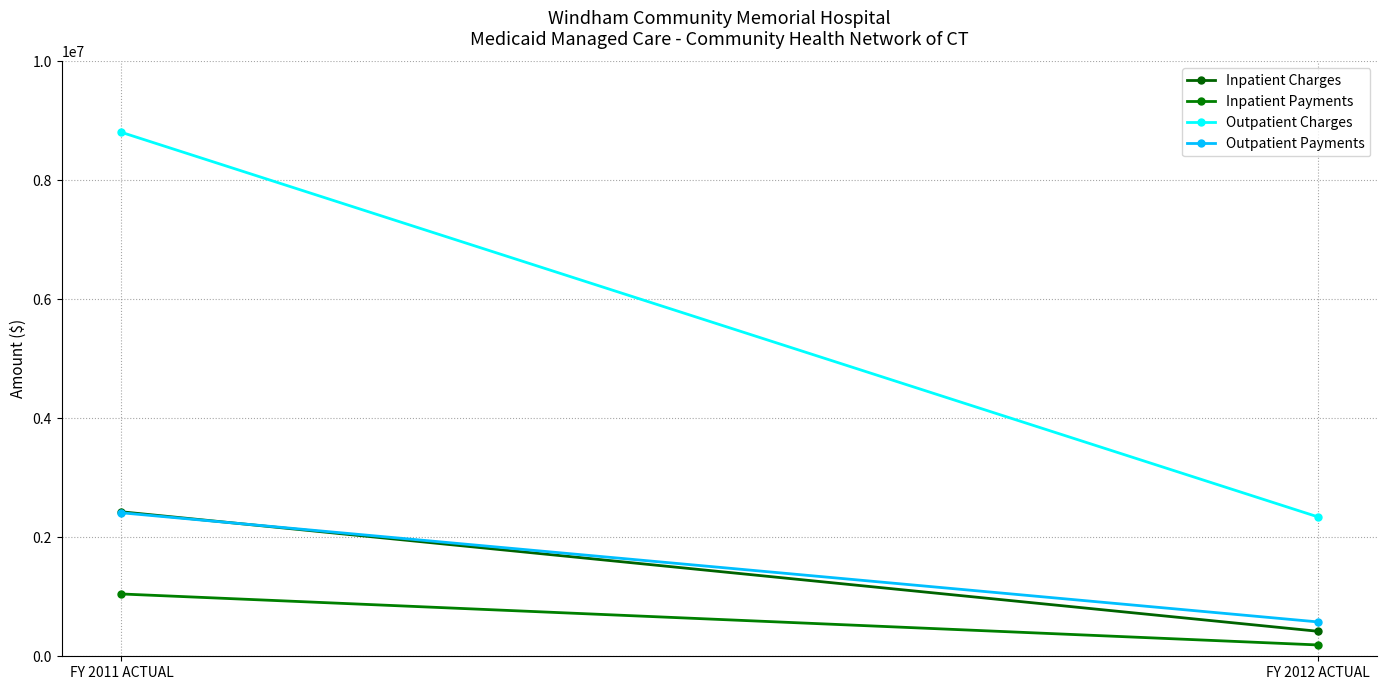

Reading left to right, extract all data points from this chart.

Inpatient Charges: FY 2011 ACTUAL=2429181	FY 2012 ACTUAL=420834
Inpatient Payments: FY 2011 ACTUAL=1047461	FY 2012 ACTUAL=190634
Outpatient Charges: FY 2011 ACTUAL=8808475	FY 2012 ACTUAL=2345099
Outpatient Payments: FY 2011 ACTUAL=2412472	FY 2012 ACTUAL=578148